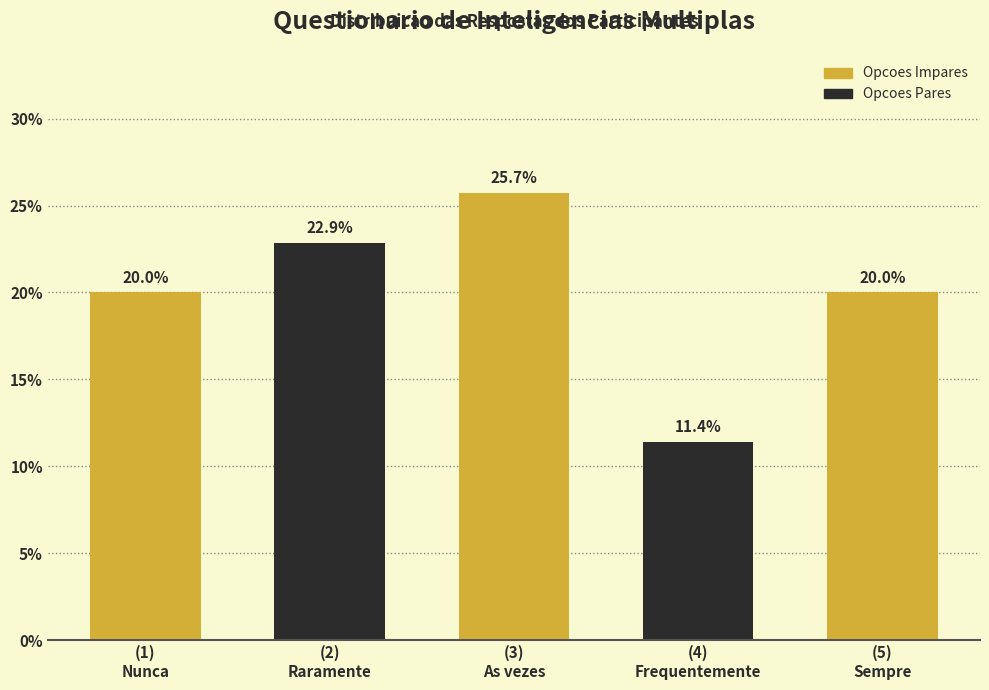

Reading left to right, list all the values displayed in this chart.

20.0	22.9	25.7	11.4	20.0